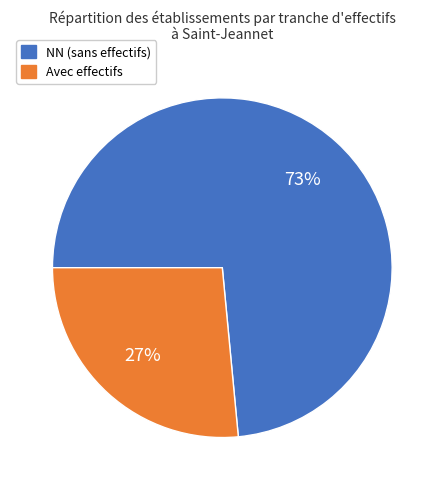

Combined, do Avec effectifs and NN (sans effectifs) account for over 50%?

Yes